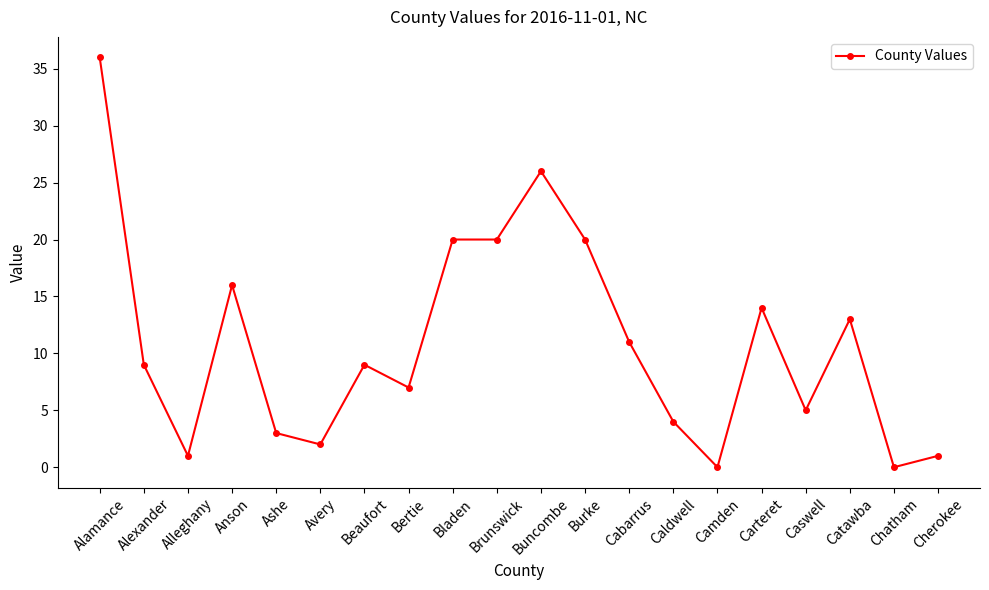

True or false: there are more than 1 points higher than both neighbors.

True